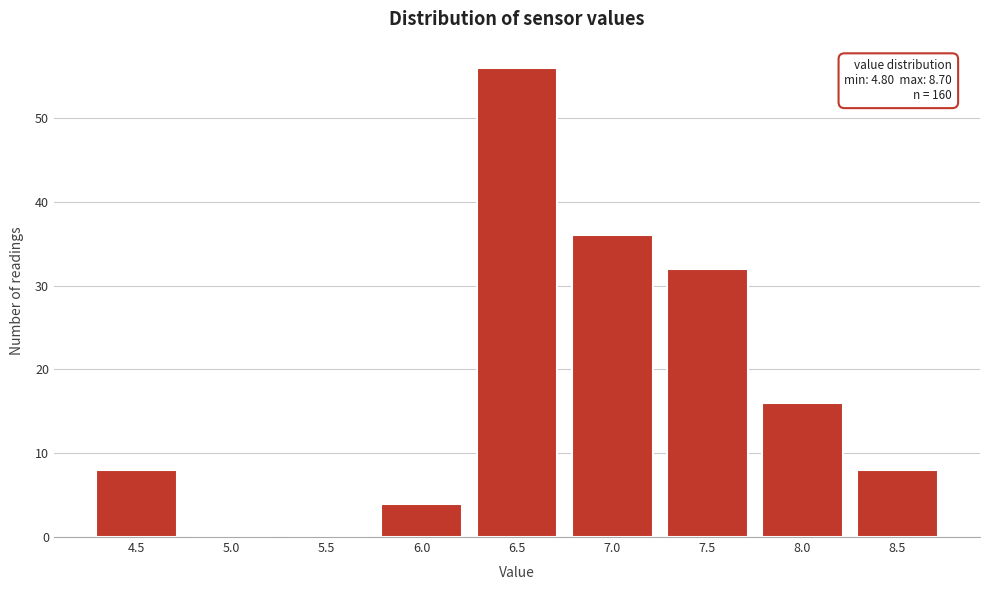

Reading left to right, list all the values displayed in this chart.

4.5=8	5.0=0	5.5=0	6.0=4	6.5=56	7.0=36	7.5=32	8.0=16	8.5=8